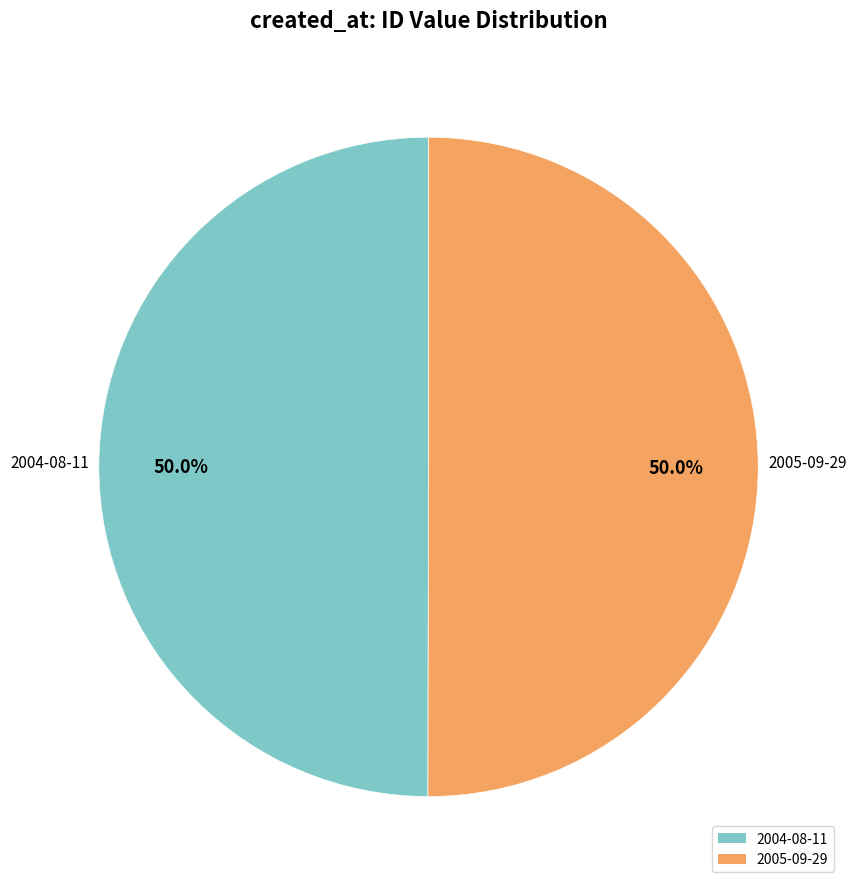

What percentage do 2004-08-11 and 2005-09-29 together represent?

100.0%